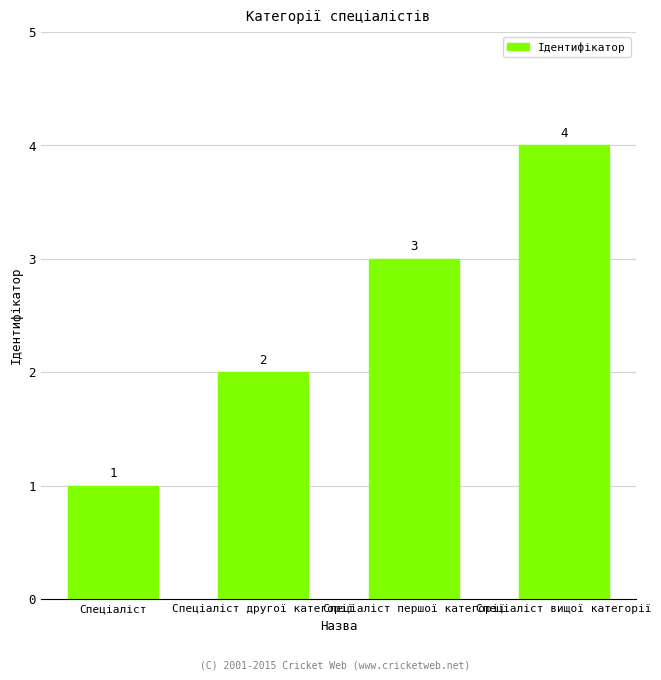

How many categories are shown in the chart?

4